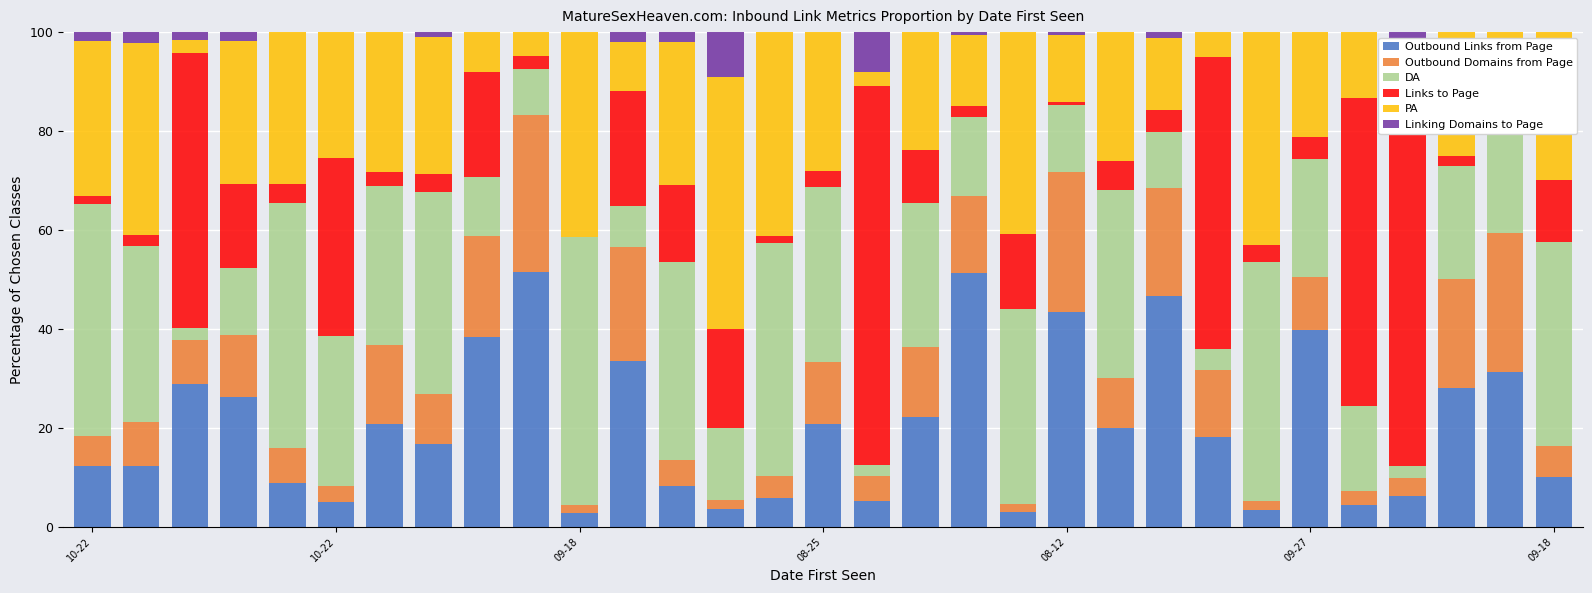

At which category is the sum across all series the highest?

10-22